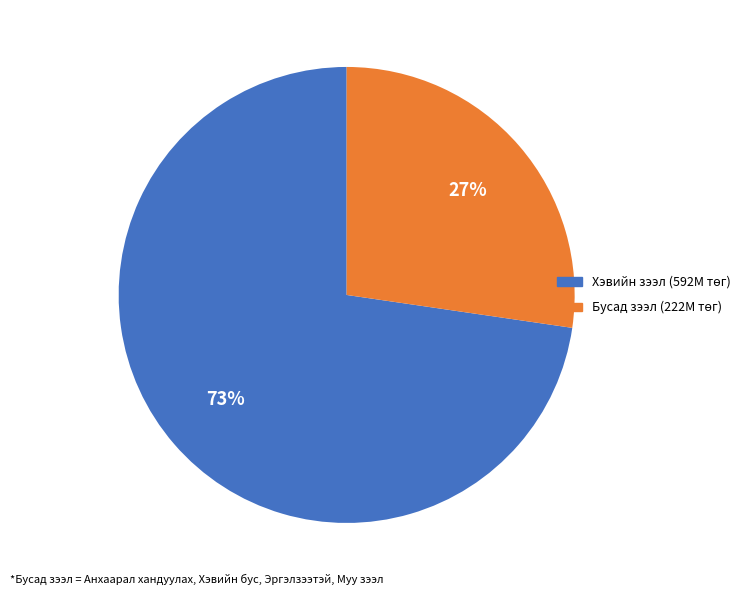

To the nearest percent, what is the average slice percentage?

50%